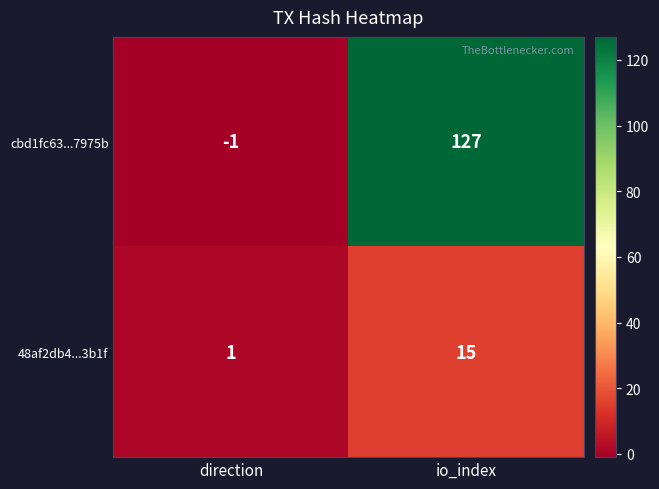

Reading left to right, list all the values displayed in this chart.

cbd1fc63...7975b: -1	127
48af2db4...3b1f: 1	15